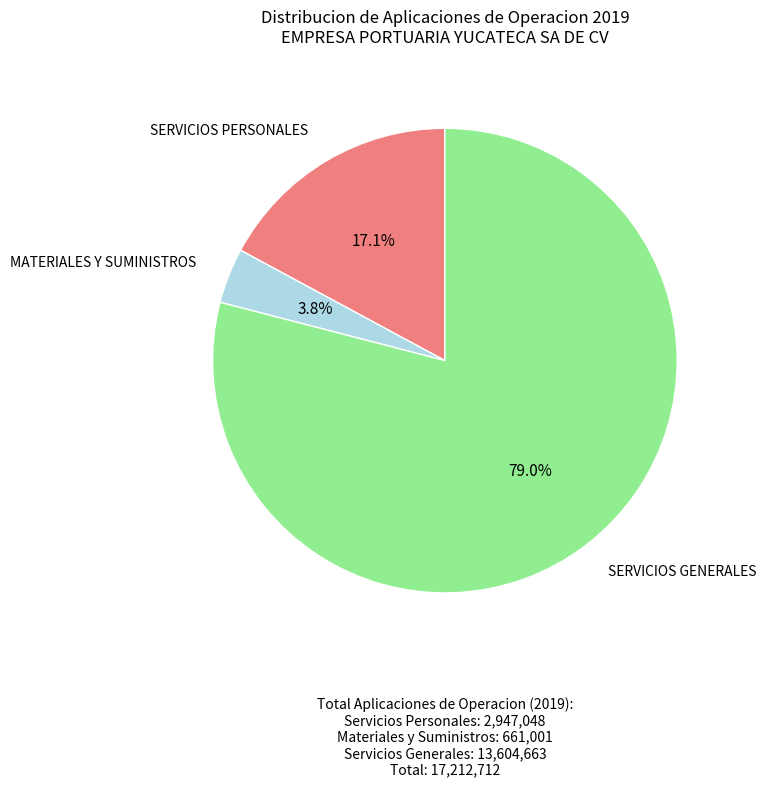

Is MATERIALES Y SUMINISTROS the majority of the pie?

No